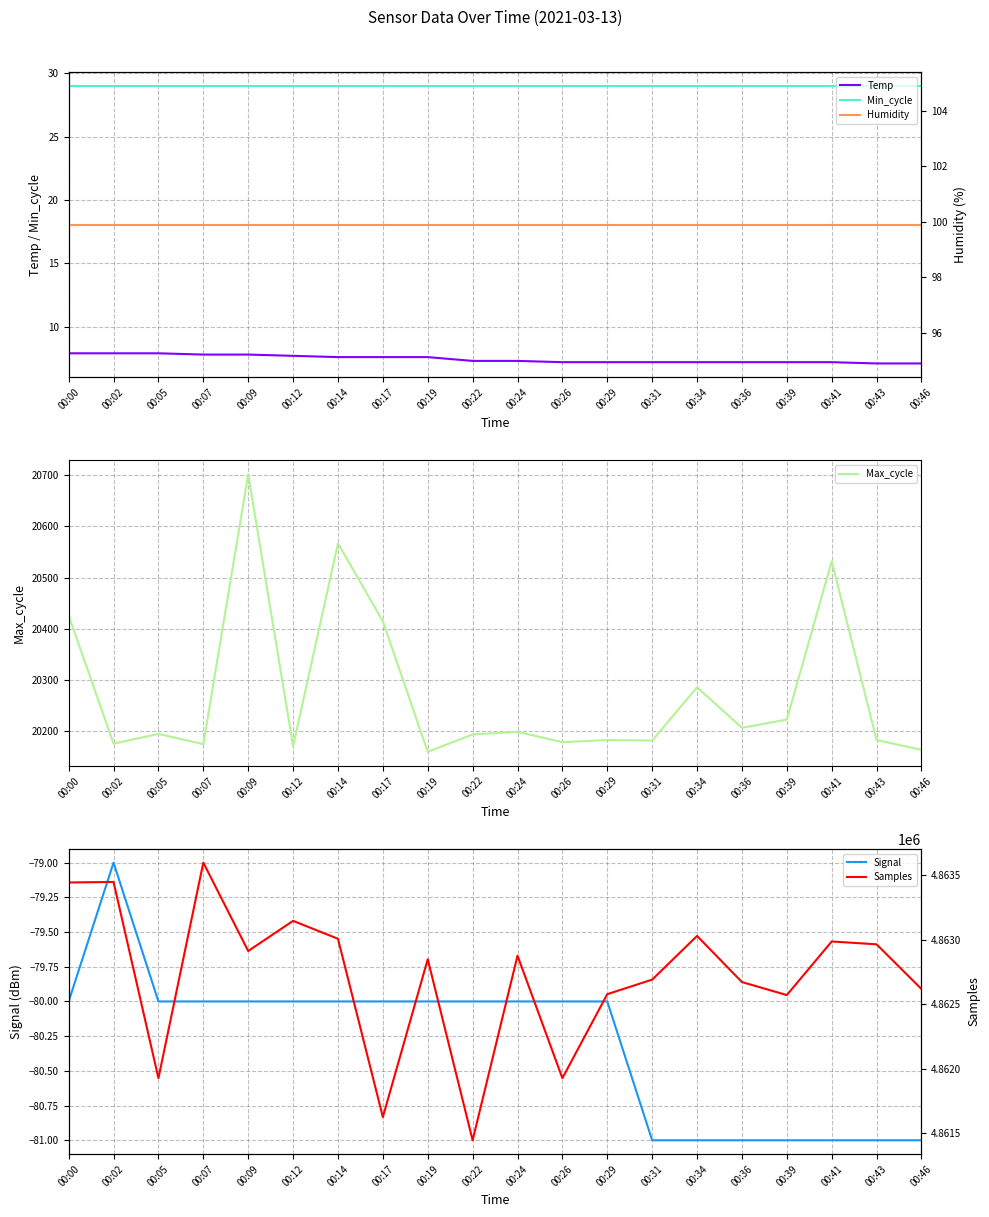

What is the difference between the Samples values at 00:19 and 00:29?

271.0